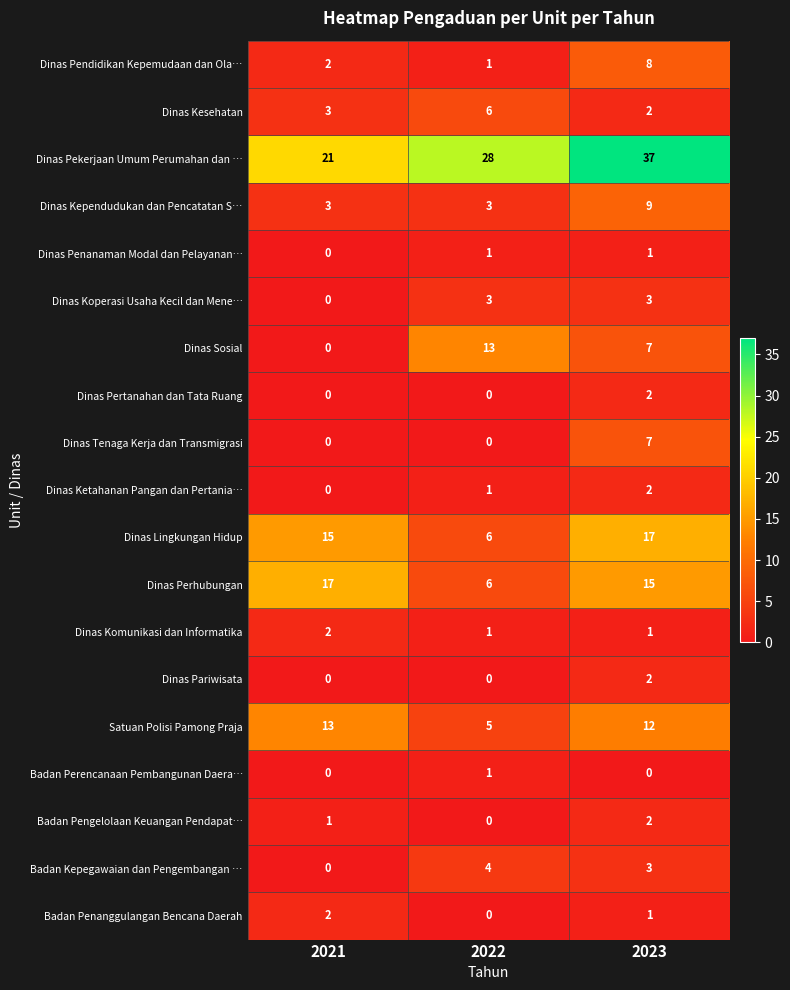

What is the sum of the Badan Penanggulangan Bencana Daerah values at 2021 and 2023?

3